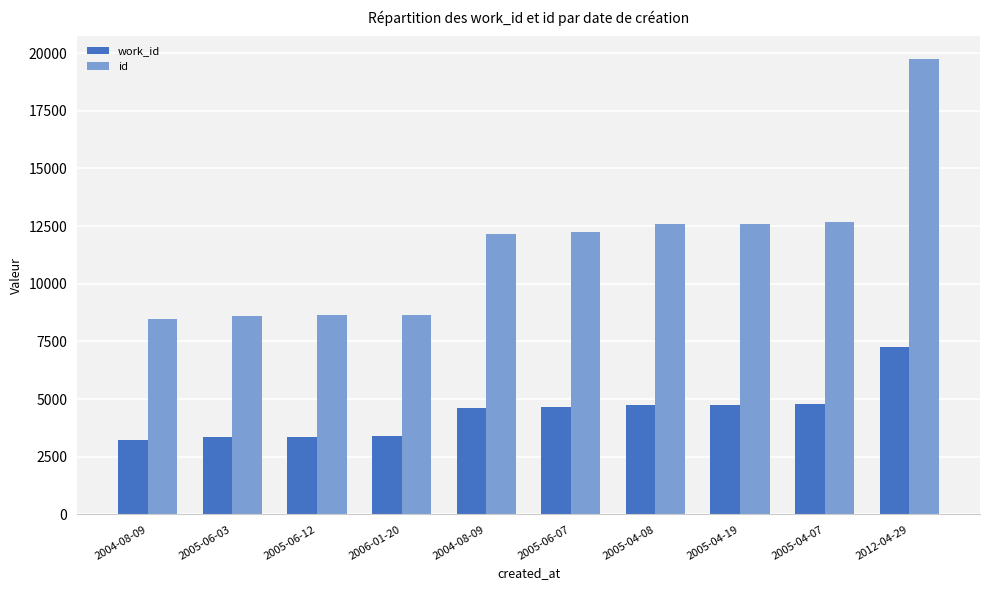

How many groups of bars are there?

10